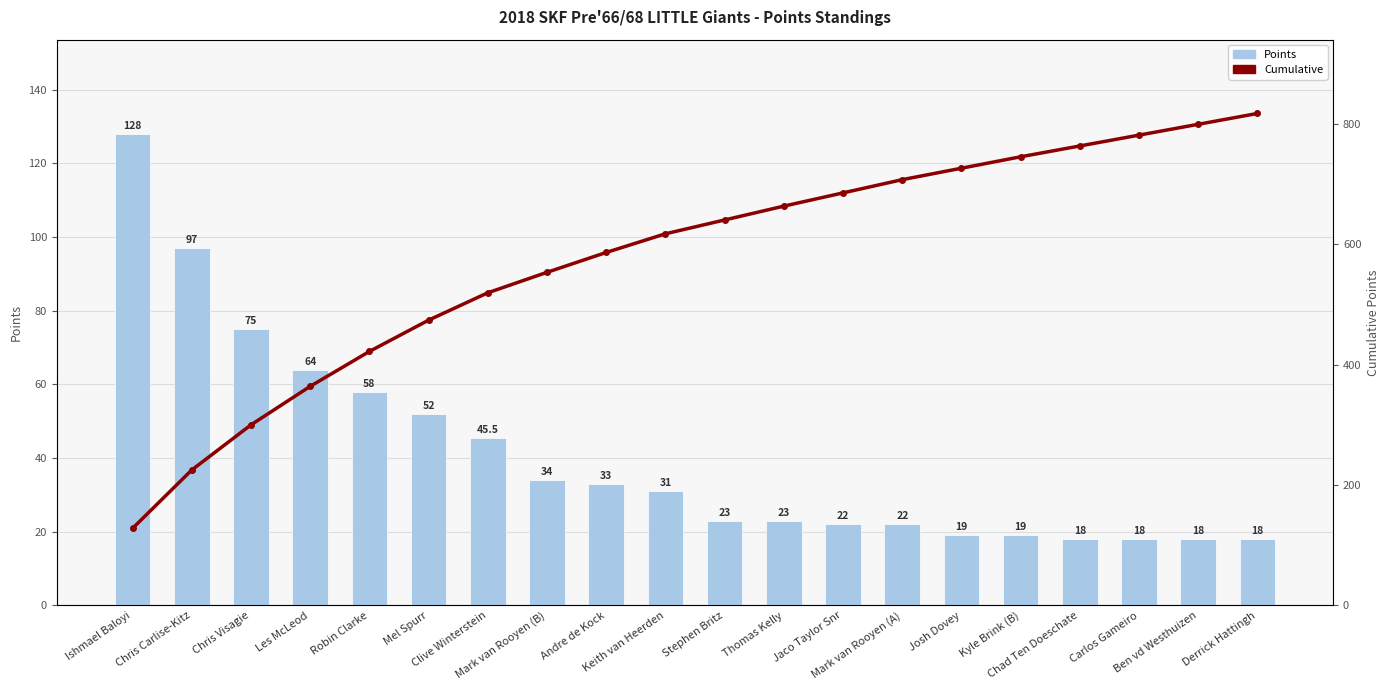

Rank the categories by Cumulative value from highest to lowest.

Derrick Hattingh, Ben vd Westhuizen, Carlos Gameiro, Chad Ten Doeschate, Kyle Brink (B), Josh Dovey, Mark van Rooyen (A), Jaco Taylor Snr, Thomas Kelly, Stephen Britz, Keith van Heerden, Andre de Kock, Mark van Rooyen (B), Clive Winterstein, Mel Spurr, Robin Clarke, Les McLeod, Chris Visagie, Chris Carlise-Kitz, Ishmael Baloyi